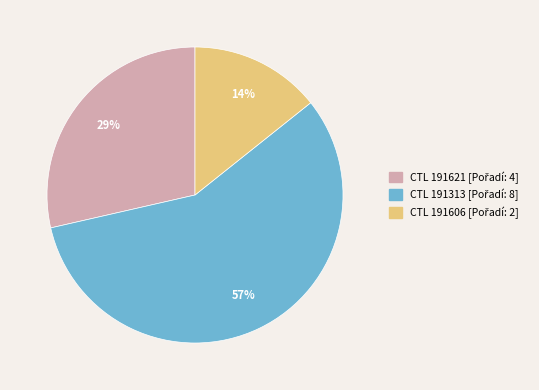

How many segments does this pie chart have?

3